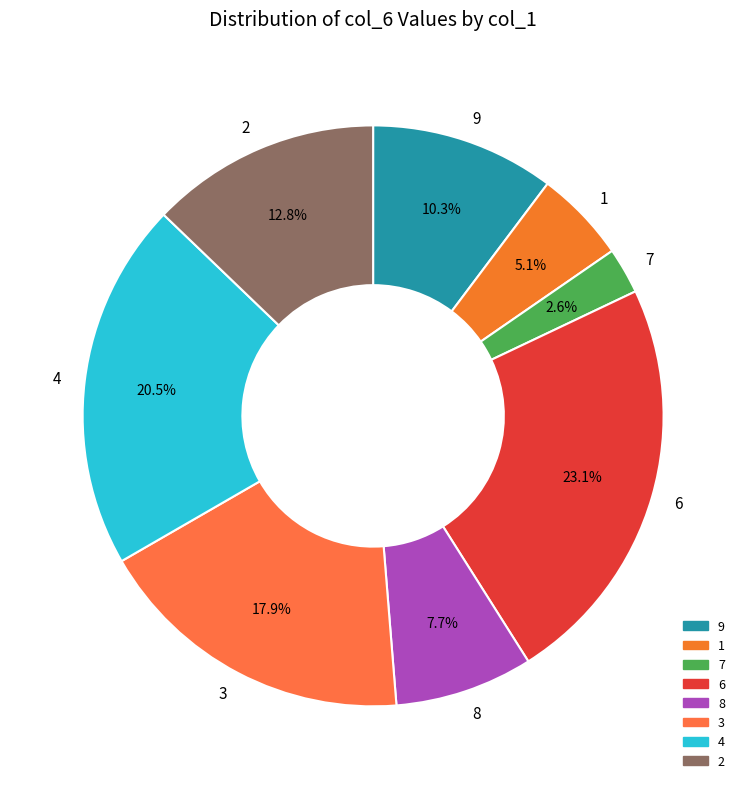

True or false: 2 accounts for 23% of the total.

False